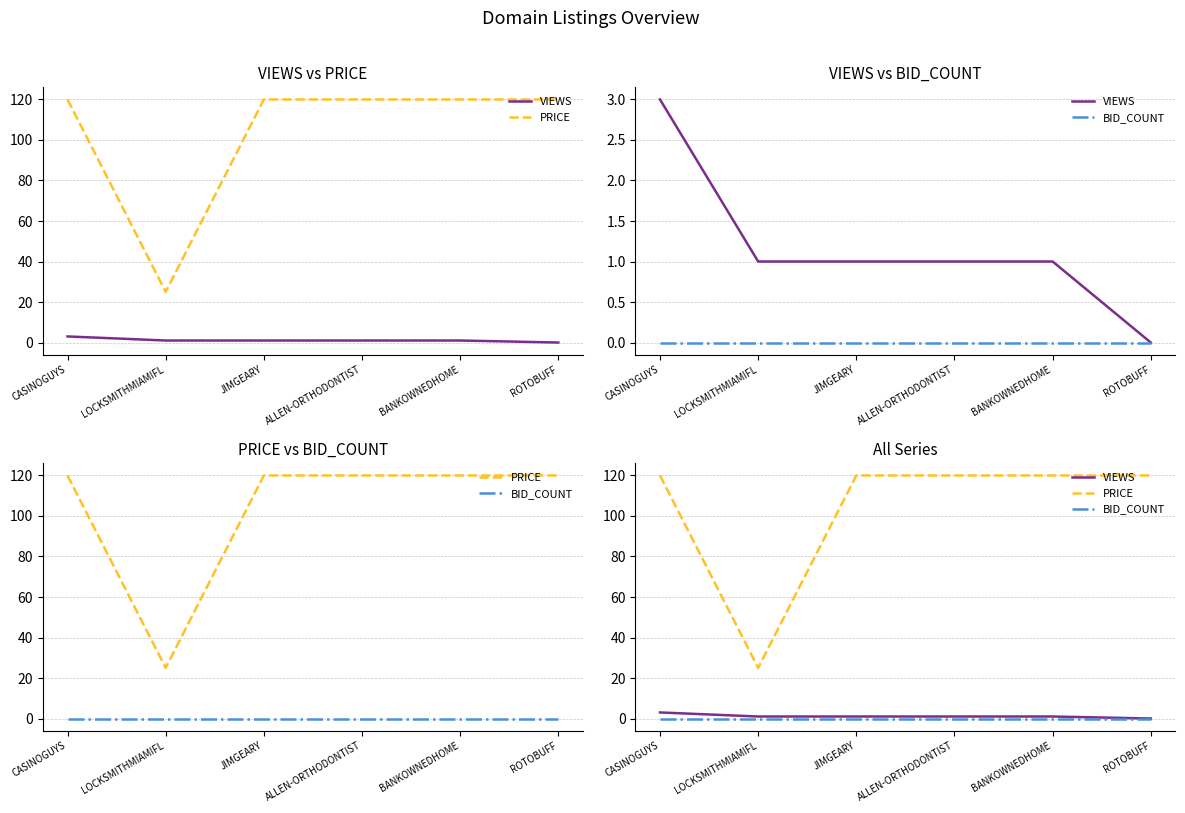

True or false: VIEWS has a value of 1 at BANKOWNEDHOME.

True